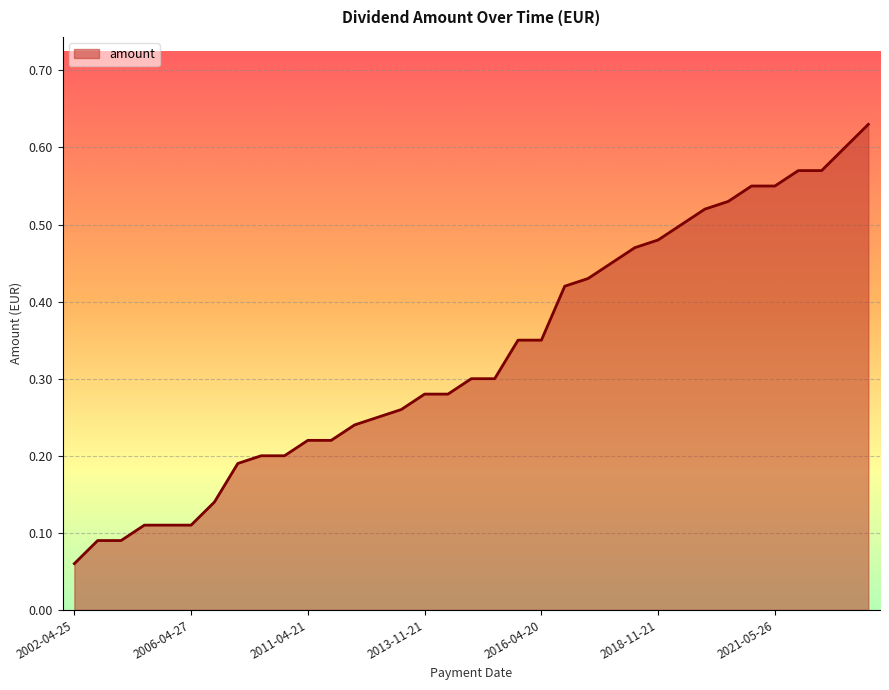

True or false: the data has more than 1 interior local peaks.

False